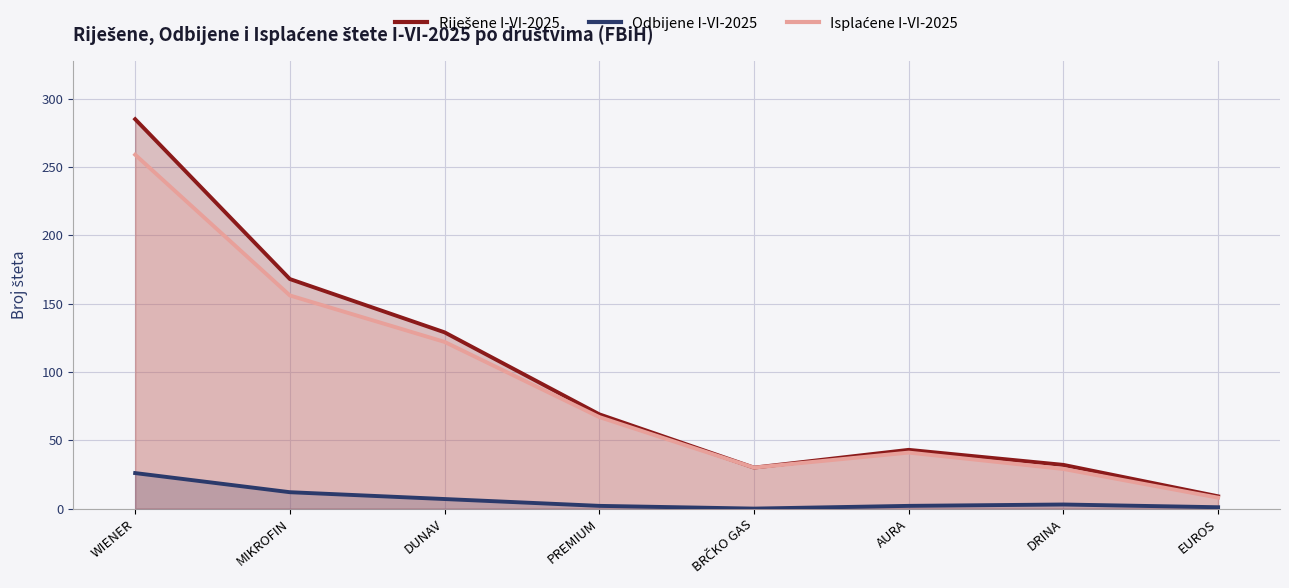

List the labels in order of Isplaćene I-VI-2025 value, smallest first.

EUROS, DRINA, BRČKO GAS, AURA, PREMIUM, DUNAV, MIKROFIN, WIENER